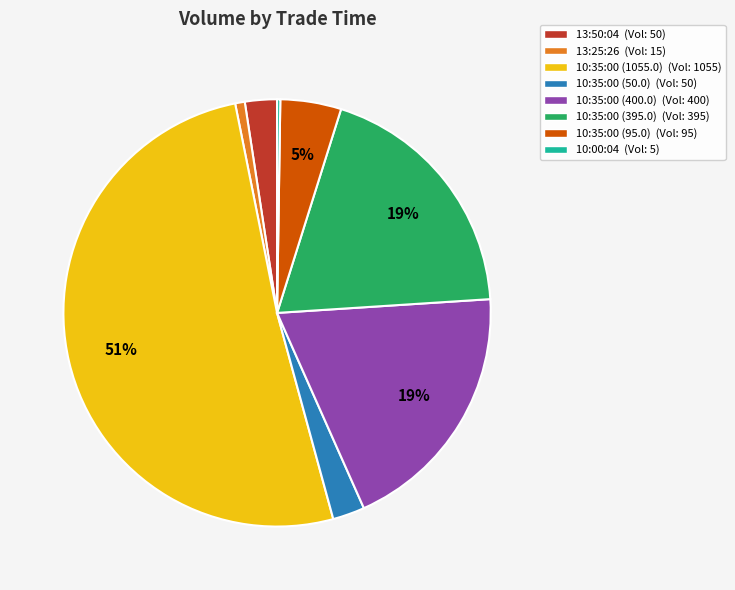

Is 10:35:00 (400.0) (Vol: 400) the majority of the pie?

No